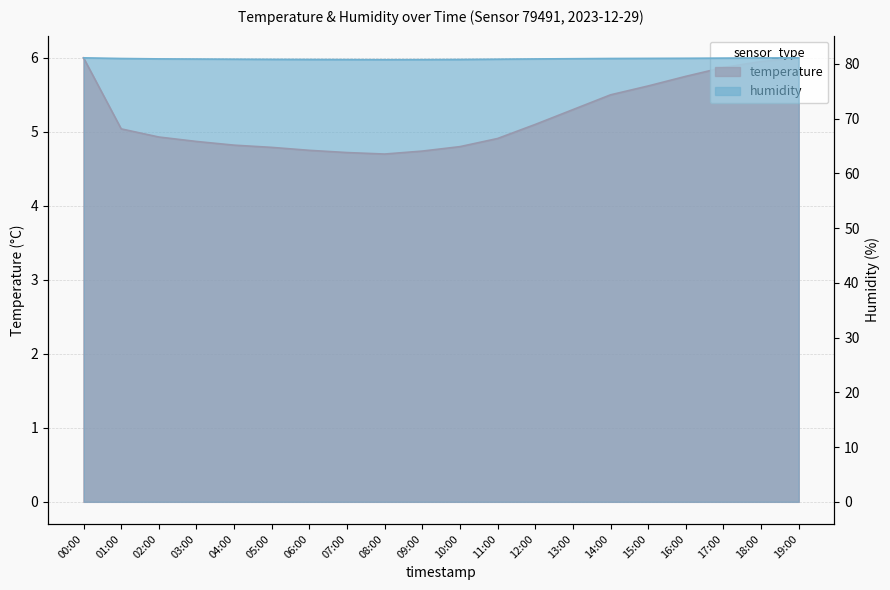

At how many categories does at least one series exceed 19?

20